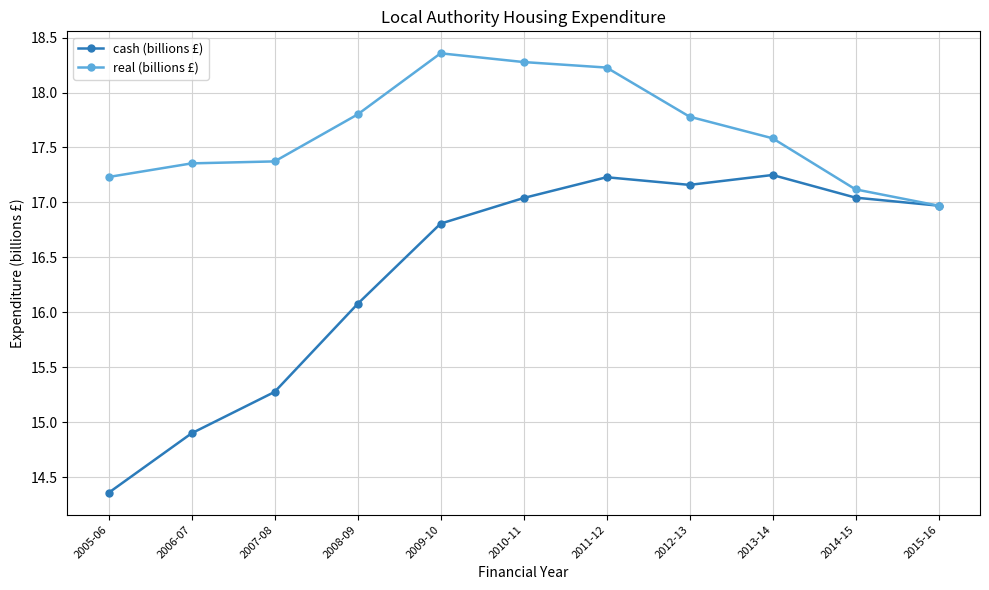

The value of real (billions £) at 2014-15 is 9.6. True or false?

False